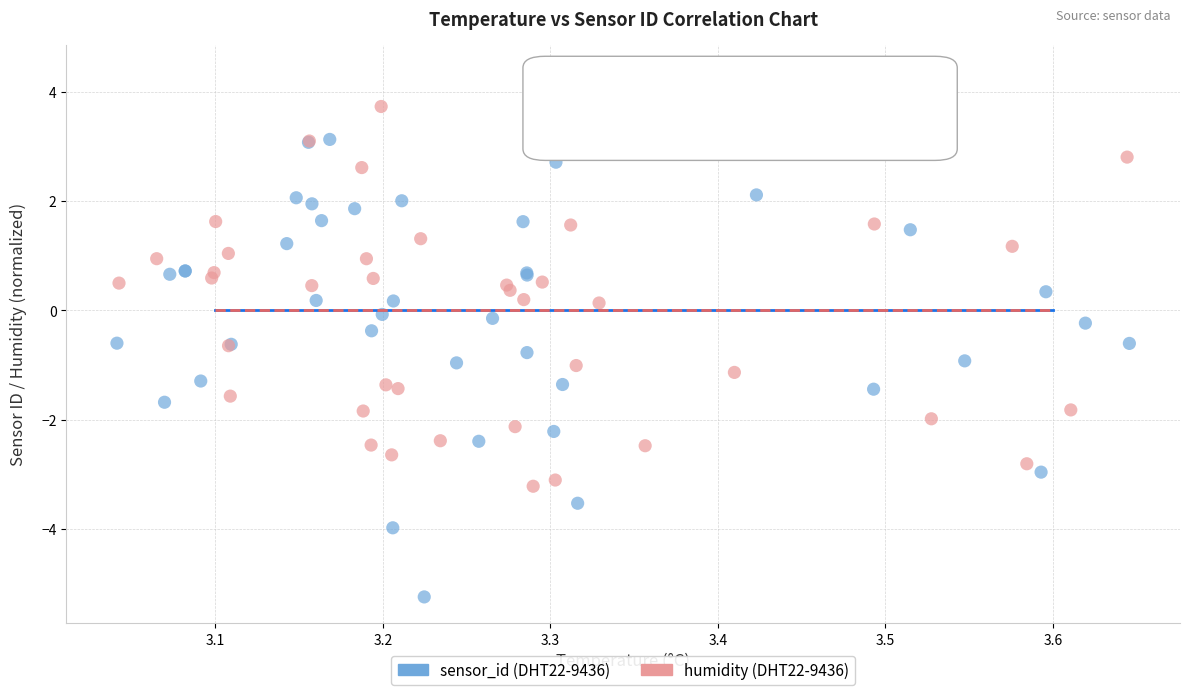

Which series reaches the minimum Y coordinate?

sensor_id (DHT22-9436)